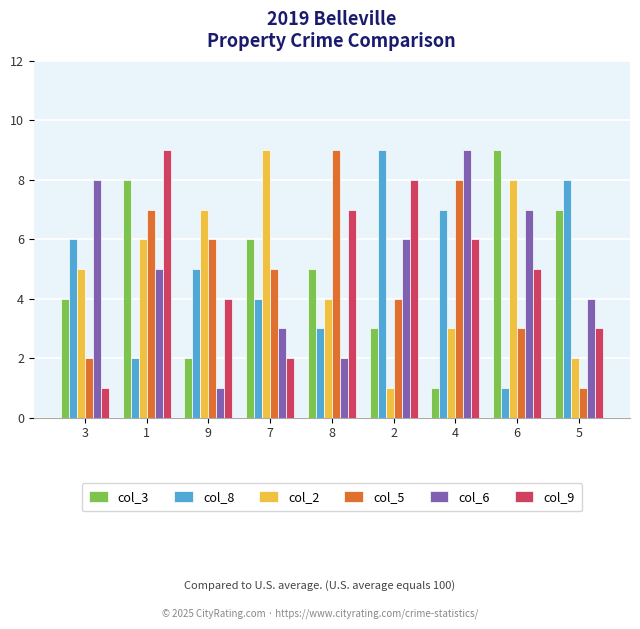

How many bars are there in total?

54